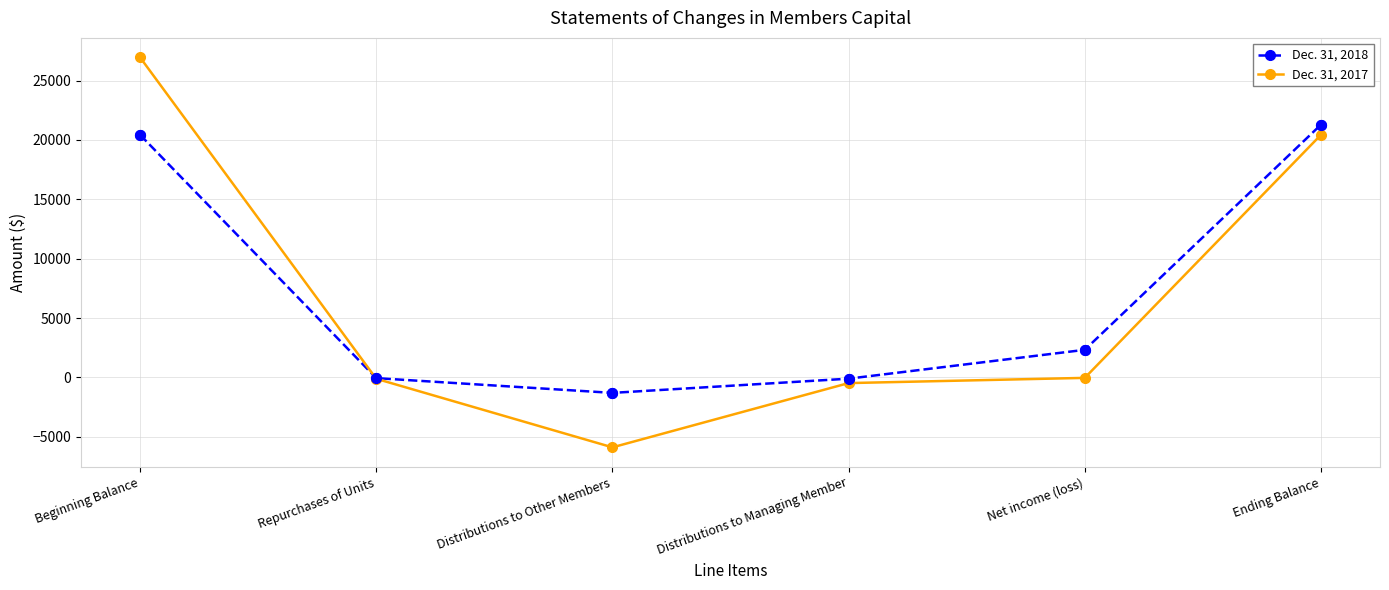

At which category is the sum across all series the highest?

Beginning Balance